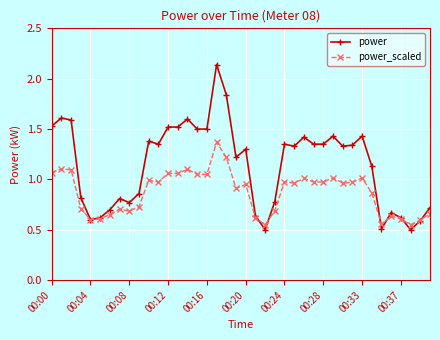

After their last crossing, which series has the higher values: power or power_scaled?

power